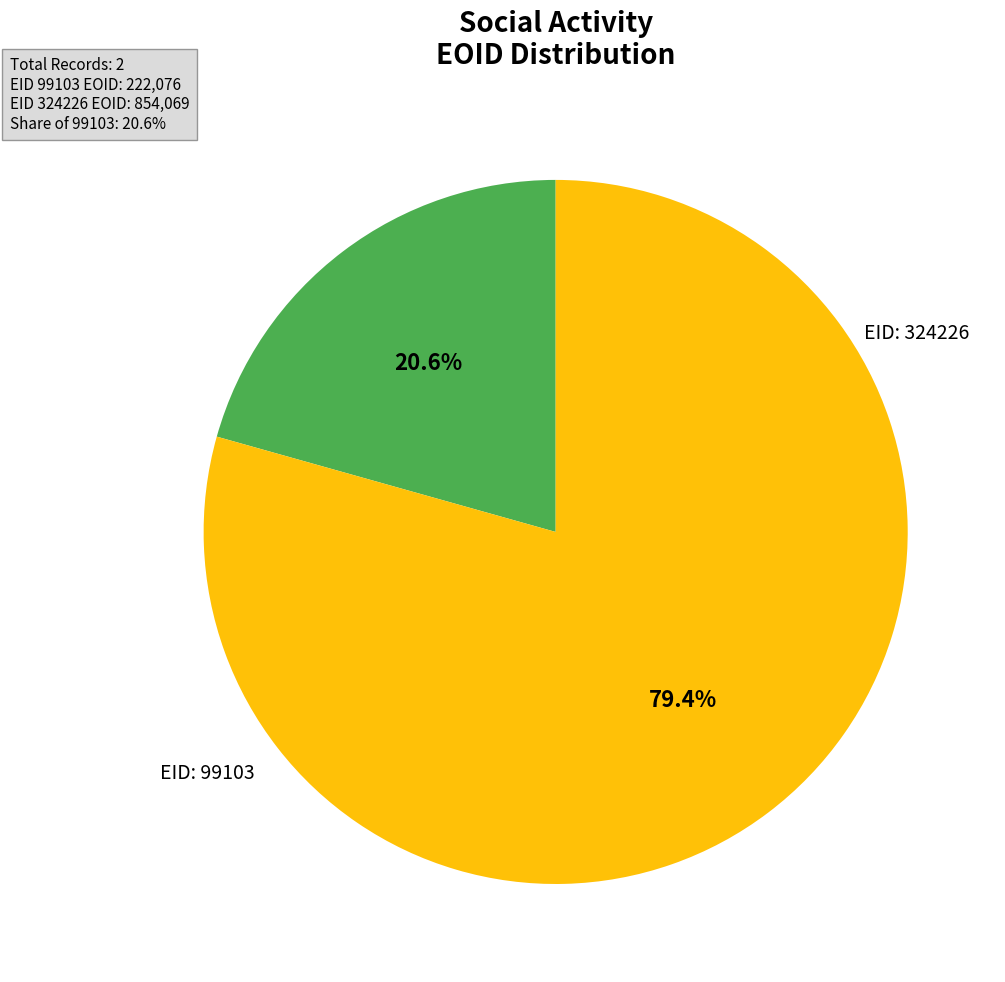

Is there a majority slice in this chart?

Yes